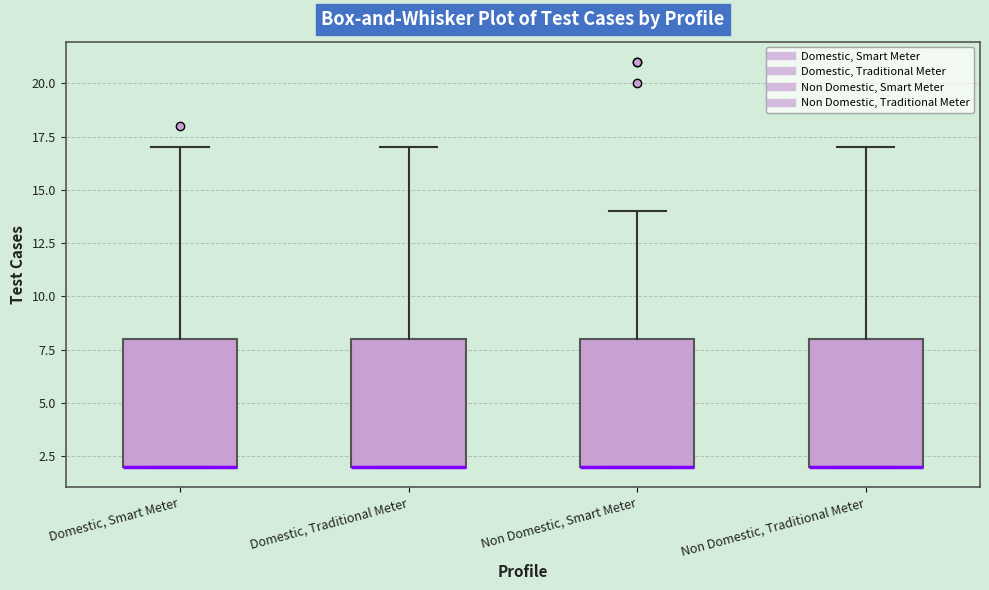

Where is the lower edge of the box for Non Domestic, Traditional Meter on the y-axis? The values are not printed on the chart, so give them approximately, as read against the axis.

2